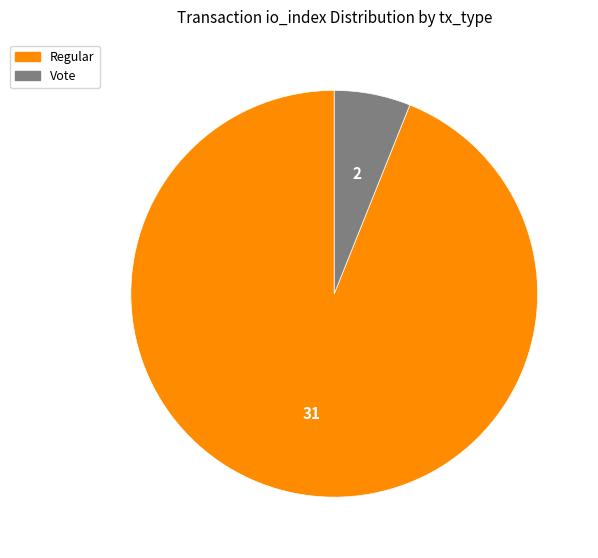

Does any single category account for the majority?

Yes